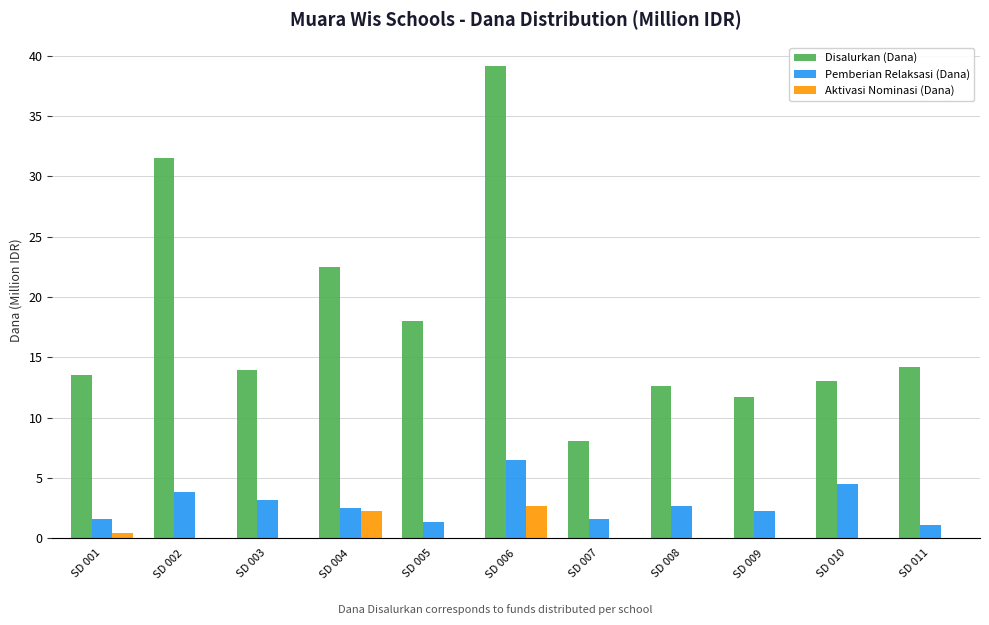

What is the maximum value for Aktivasi Nominasi (Dana)?

2.7